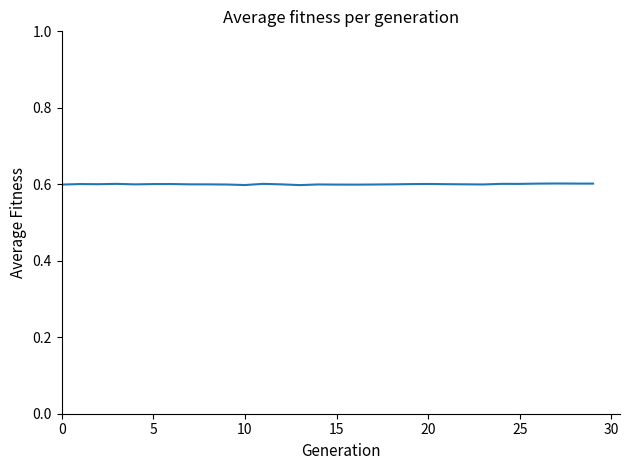

What is the minimum value shown in the chart?

0.6